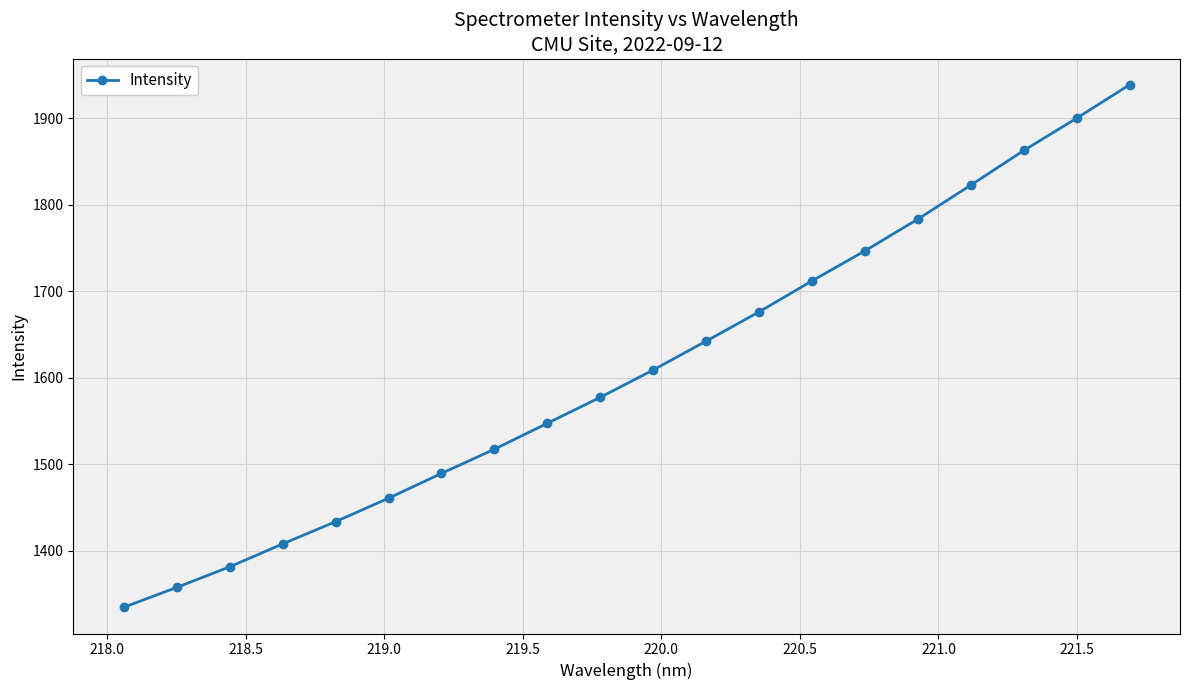

What is the minimum value shown in the chart?

1334.3